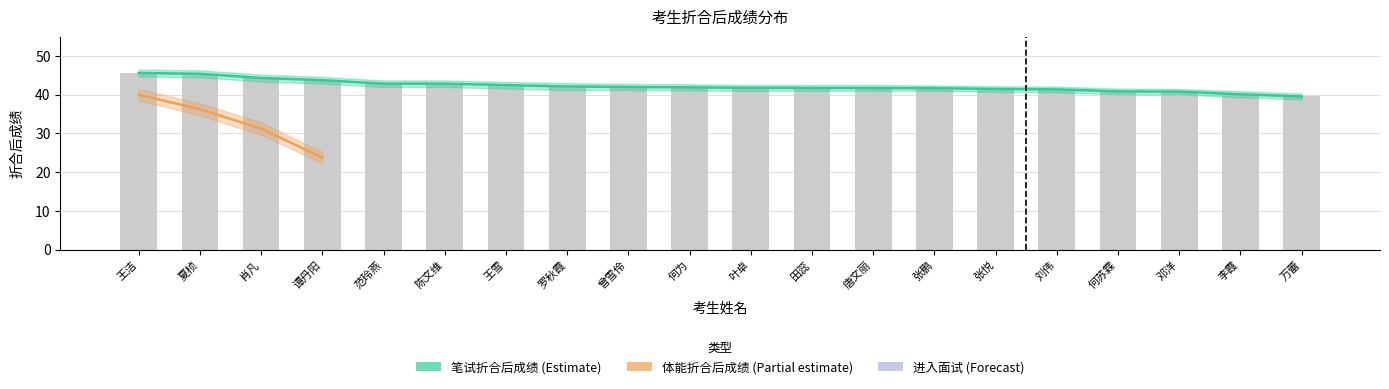

Count the number of categories in the chart.

20